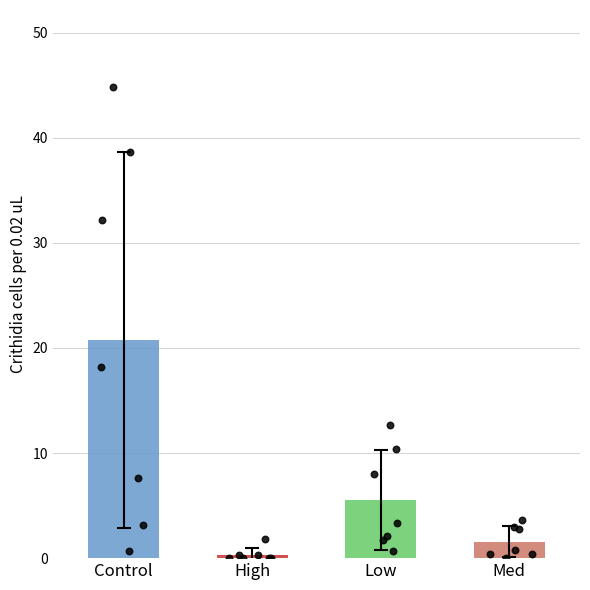

What are all the series names shown in the legend?

Control, High, Low, Med